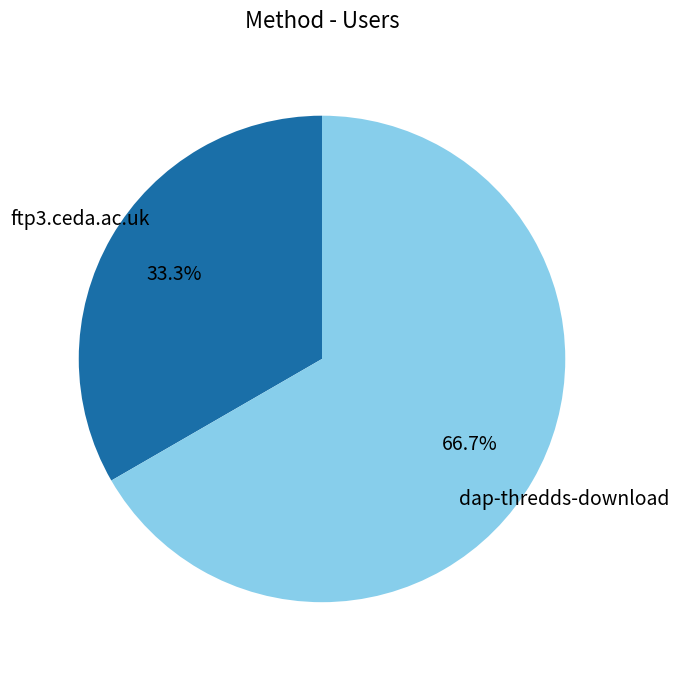

Is there a majority slice in this chart?

Yes